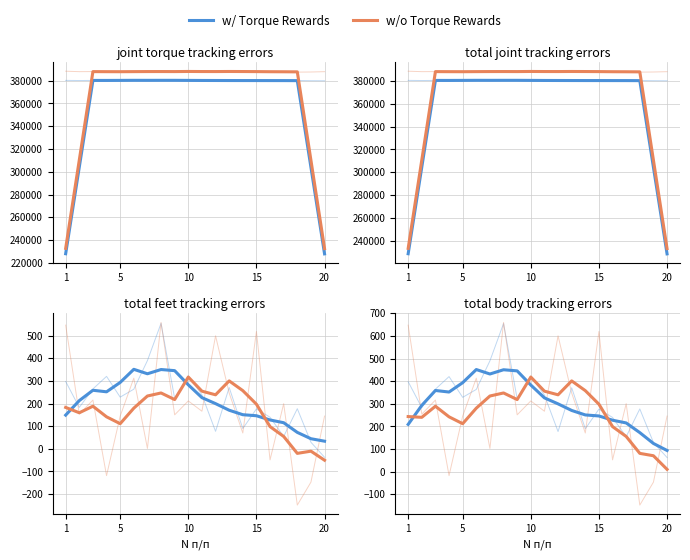

What is the maximum value for w/ Torque Rewards?

451.4